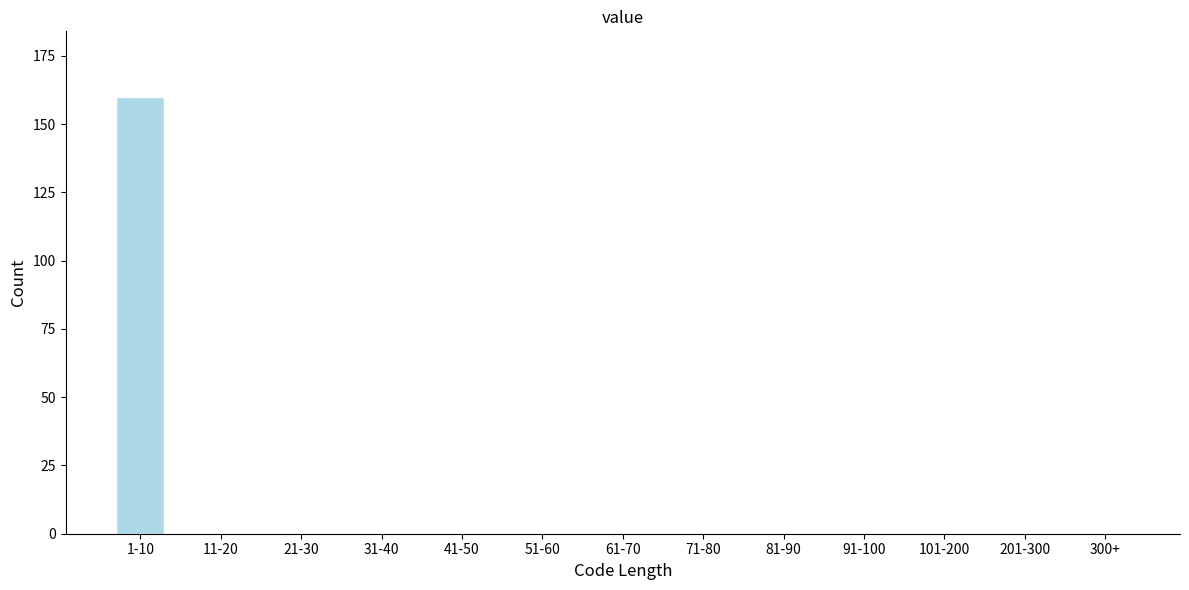

Reading left to right, list all the values displayed in this chart.

1-10=160	11-20=0	21-30=0	31-40=0	41-50=0	51-60=0	61-70=0	71-80=0	81-90=0	91-100=0	101-200=0	201-300=0	300+=0